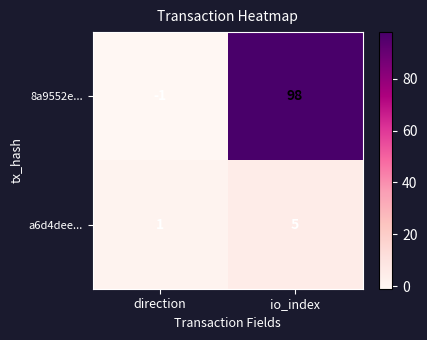

True or false: 8a9552e... has a value of 47 at io_index.

False